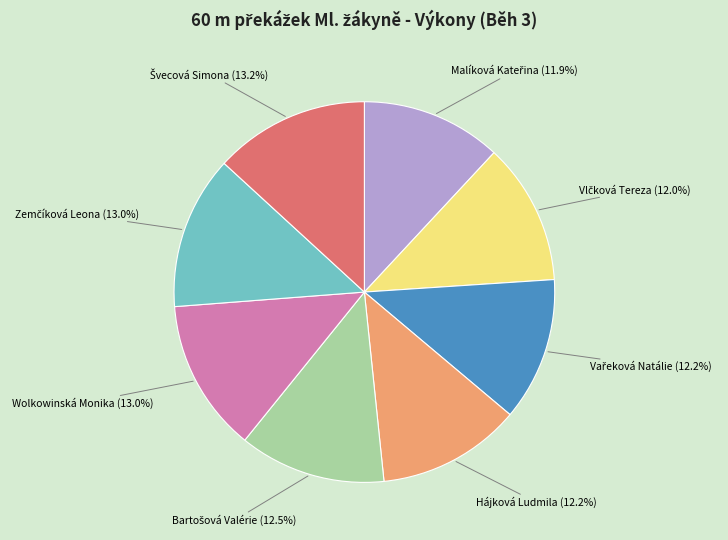

Is there any slice that represents more than half of the pie?

No